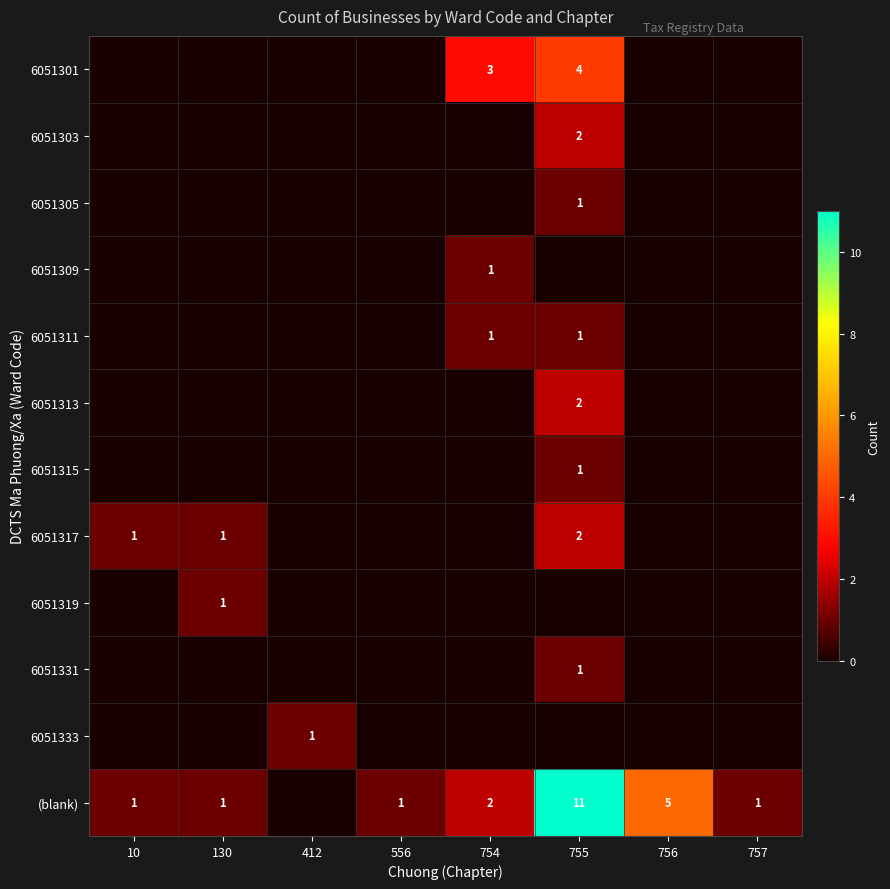

How many 6051331 values are between 0 and 1?

8